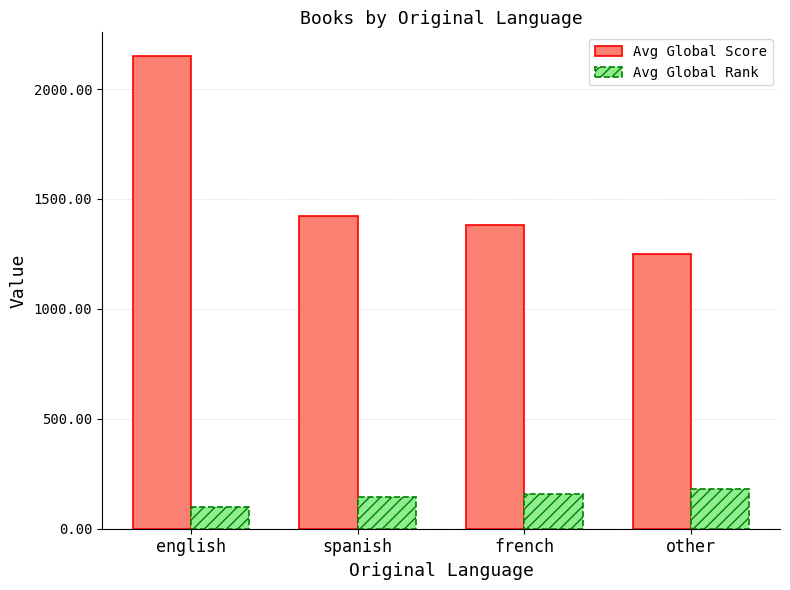

How many values in the Avg Global Rank series are below 160?

2